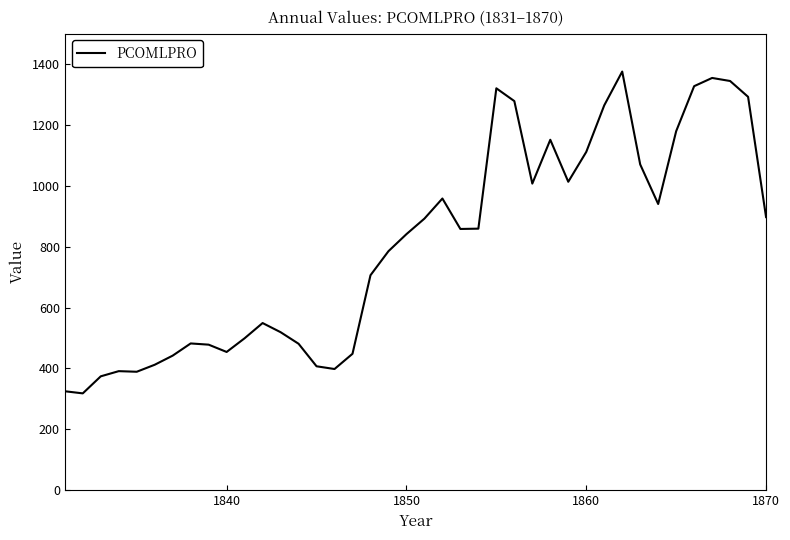

What is the smallest value displayed?

318